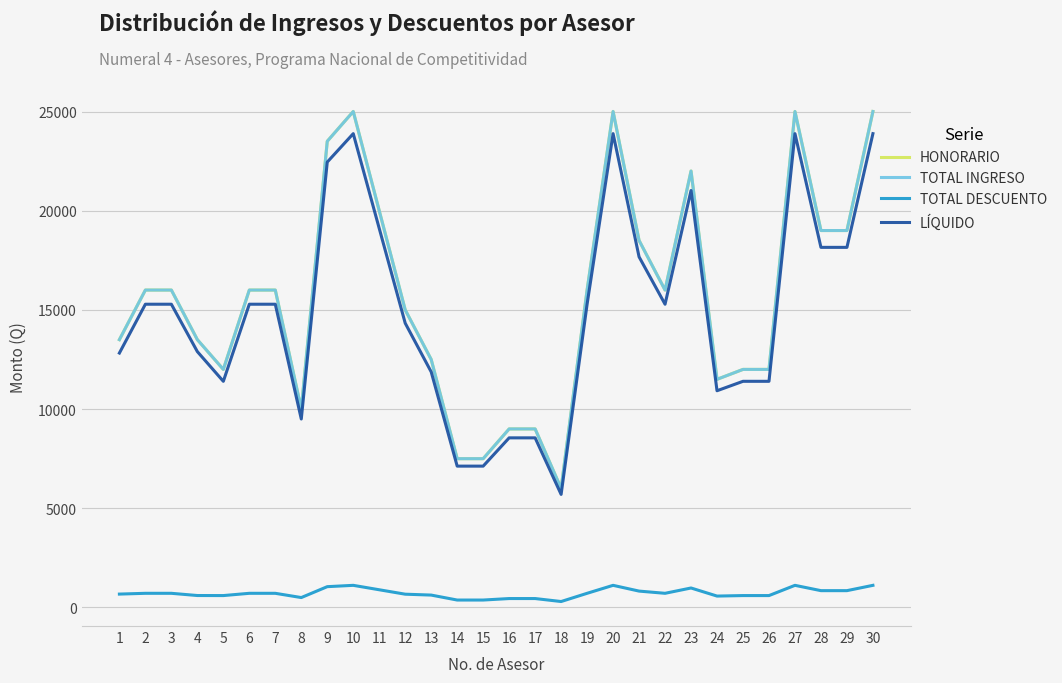

Which series has the largest total across all categories?

HONORARIO